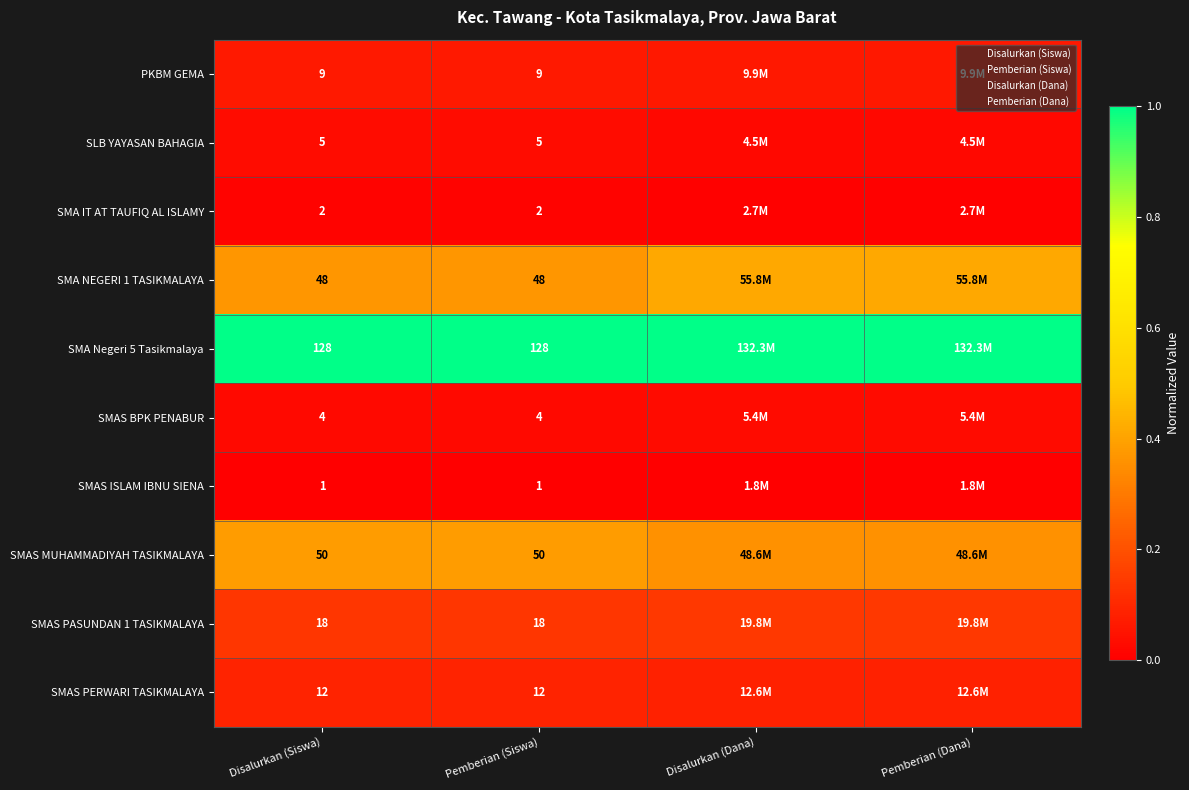

Which series has the largest total across all categories?

SMA Negeri 5 Tasikmalaya